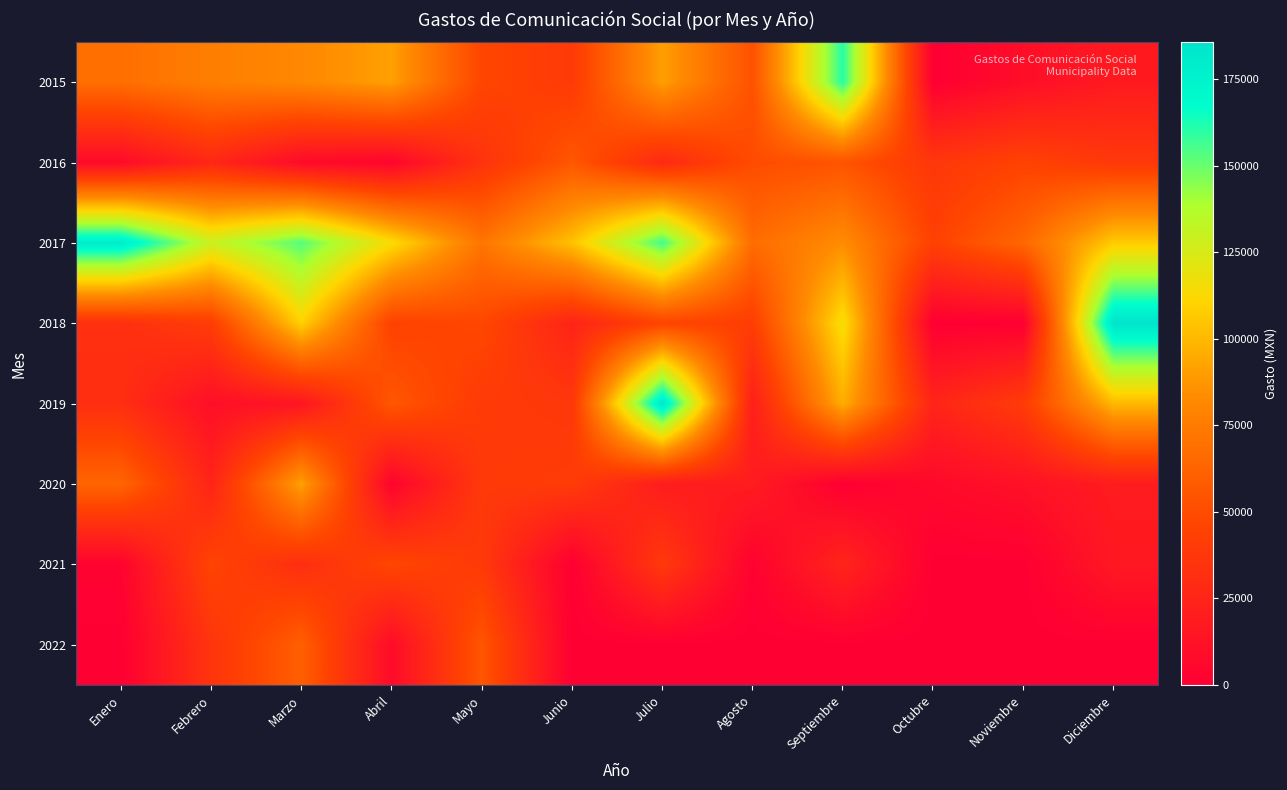

Reading right to left, transcribe all the data shown in this chart.

2015: Diciembre=17846.6	Noviembre=9700.0	Octubre=0.0	Septiembre=160855.4	Agosto=53194.0	Julio=90748.0	Junio=39440.0	Mayo=46672.0	Abril=91159.0	Marzo=81664.0	Febrero=76442.4	Enero=68428.2
2016: Diciembre=37920.8	Noviembre=44634.8	Octubre=37160.6	Septiembre=54152.8	Agosto=50071.4	Julio=28170.8	Junio=55715.4	Mayo=34409.7	Abril=4234.0	Marzo=7850.5	Febrero=26857.0	Enero=7850.5
2017: Diciembre=107000.0	Noviembre=64479.8	Octubre=43822.0	Septiembre=83593.0	Agosto=67276.0	Julio=156866.7	Junio=103672.4	Mayo=71858.8	Abril=113471.2	Marzo=153366.2	Febrero=129658.9	Enero=180076.2
2018: Diciembre=185707.1	Noviembre=0.0	Octubre=0.0	Septiembre=115220.8	Agosto=41789.8	Julio=46088.8	Junio=24500.0	Mayo=47504.8	Abril=44240.0	Marzo=109172.0	Febrero=41180.0	Enero=32360.0
2019: Diciembre=100184.0	Noviembre=40408.0	Octubre=24932.0	Septiembre=96200.0	Agosto=21074.7	Julio=182670.7	Junio=37508.0	Mayo=39481.3	Abril=56066.7	Marzo=14964.0	Febrero=10440.0	Enero=31176.0
2020: Diciembre=19333.3	Noviembre=11971.2	Octubre=6766.3	Septiembre=0.0	Agosto=19333.3	Julio=19333.3	Junio=40524.0	Mayo=38666.7	Abril=3016.0	Marzo=91488.0	Febrero=24647.5	Enero=63391.9
2021: Diciembre=16666.6	Noviembre=0.0	Octubre=0.0	Septiembre=25000.0	Agosto=2088.0	Julio=38666.7	Junio=0.0	Mayo=38666.7	Abril=46896.9	Marzo=31304.5	Febrero=45549.3	Enero=2900.0
2022: Diciembre=0.0	Noviembre=0.0	Octubre=0.0	Septiembre=0.0	Agosto=0.0	Julio=0.0	Junio=0.0	Mayo=55334.9	Abril=8236.0	Marzo=60315.6	Febrero=35484.4	Enero=0.0